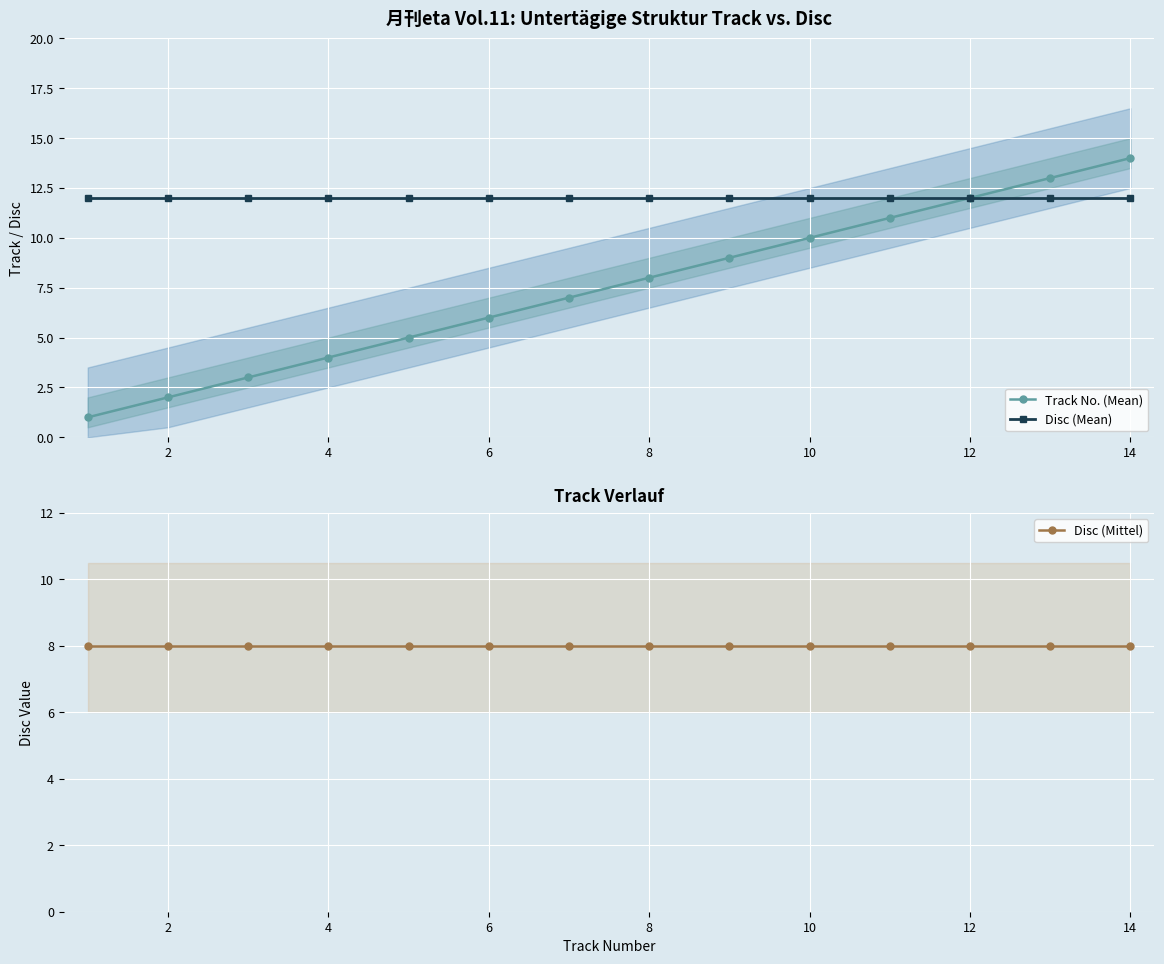

What is the value of the Track No. (Mean) point at the 11th from the left?

6